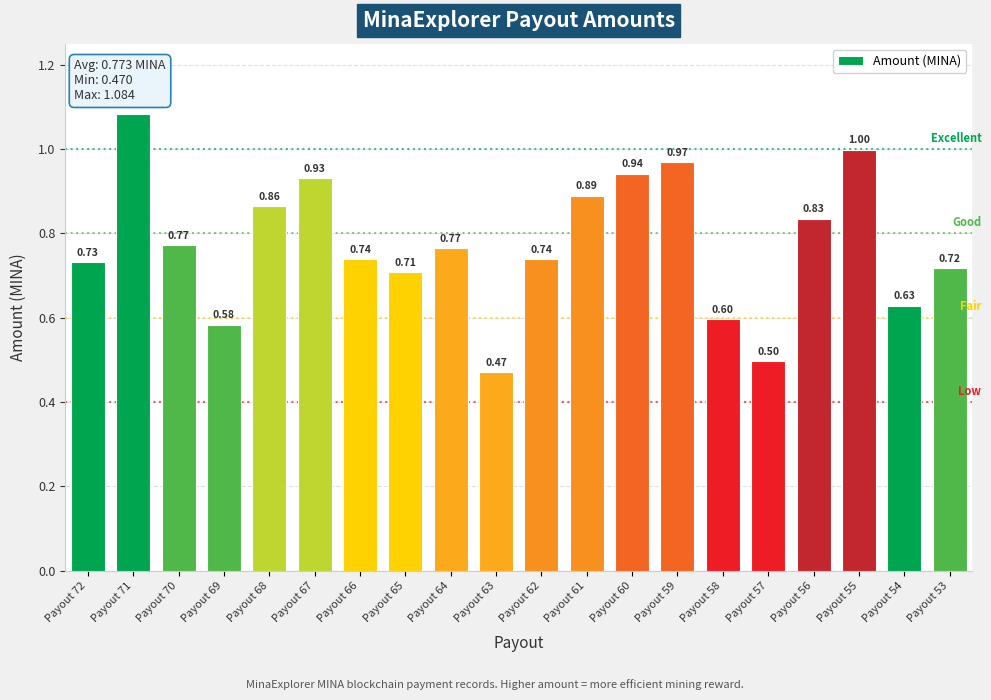

What is the sum of the values at Payout 72 and Payout 66?

1.5